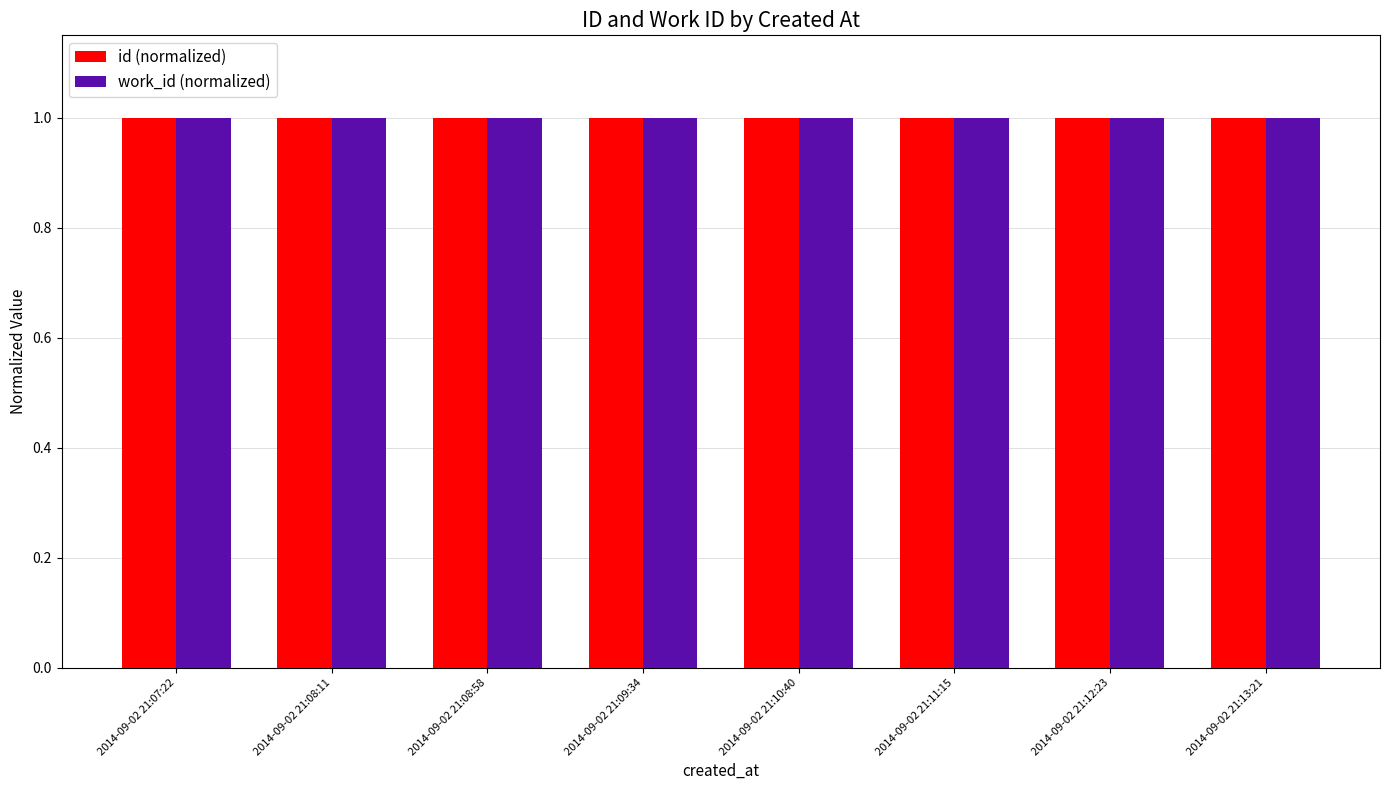

True or false: work_id (normalized) has a value of 1.7 at 2014-09-02 21:11:15.

False